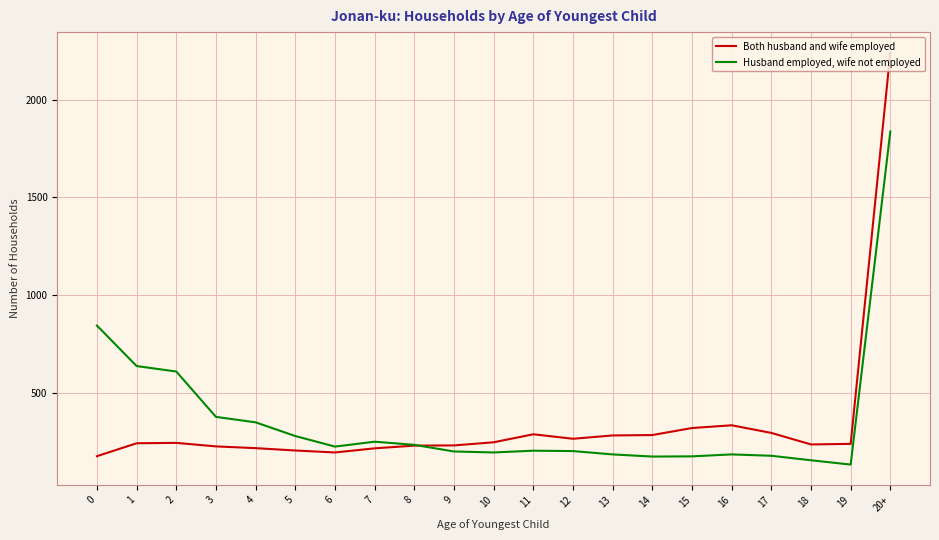

At which category does Husband employed, wife not employed reach its first local valley?

6